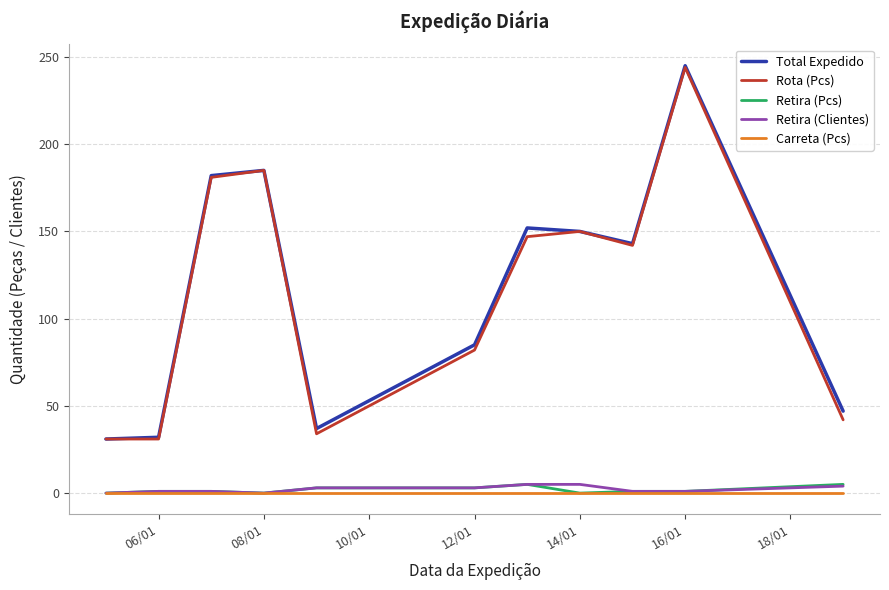

What is the minimum value for Total Expedido?

31